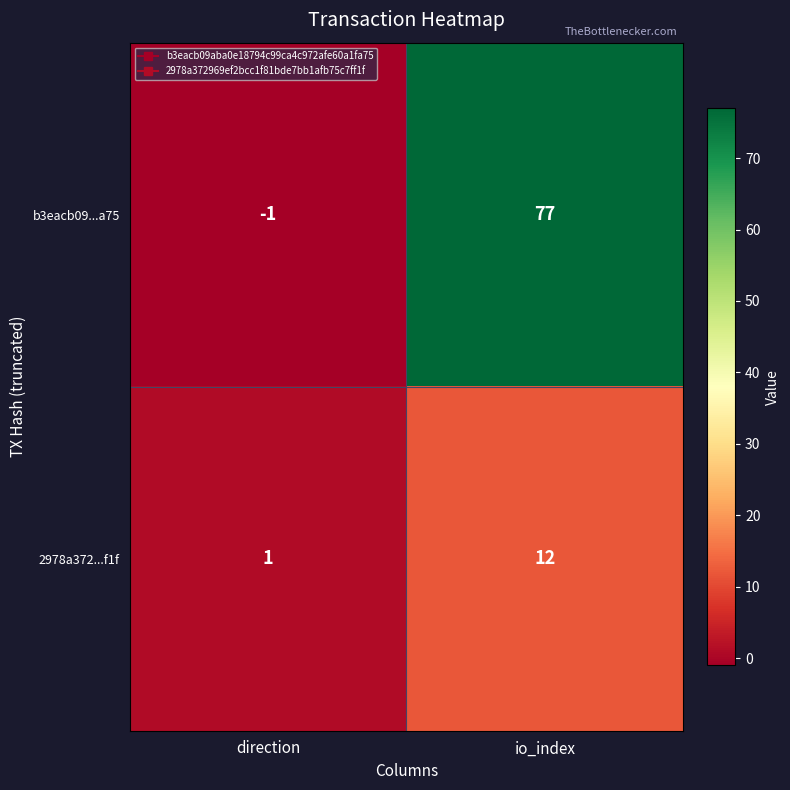

At which category does the chart reach its peak across all series?

io_index